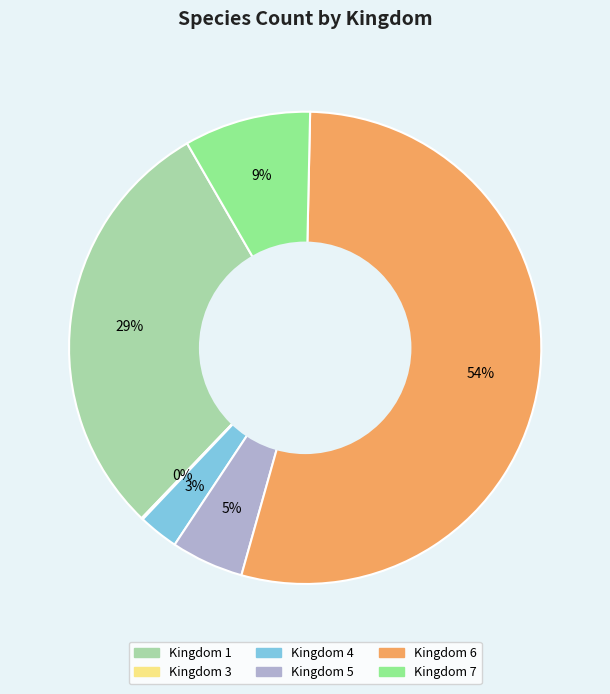

Combined, do Kingdom 6 and Kingdom 1 account for over 50%?

Yes